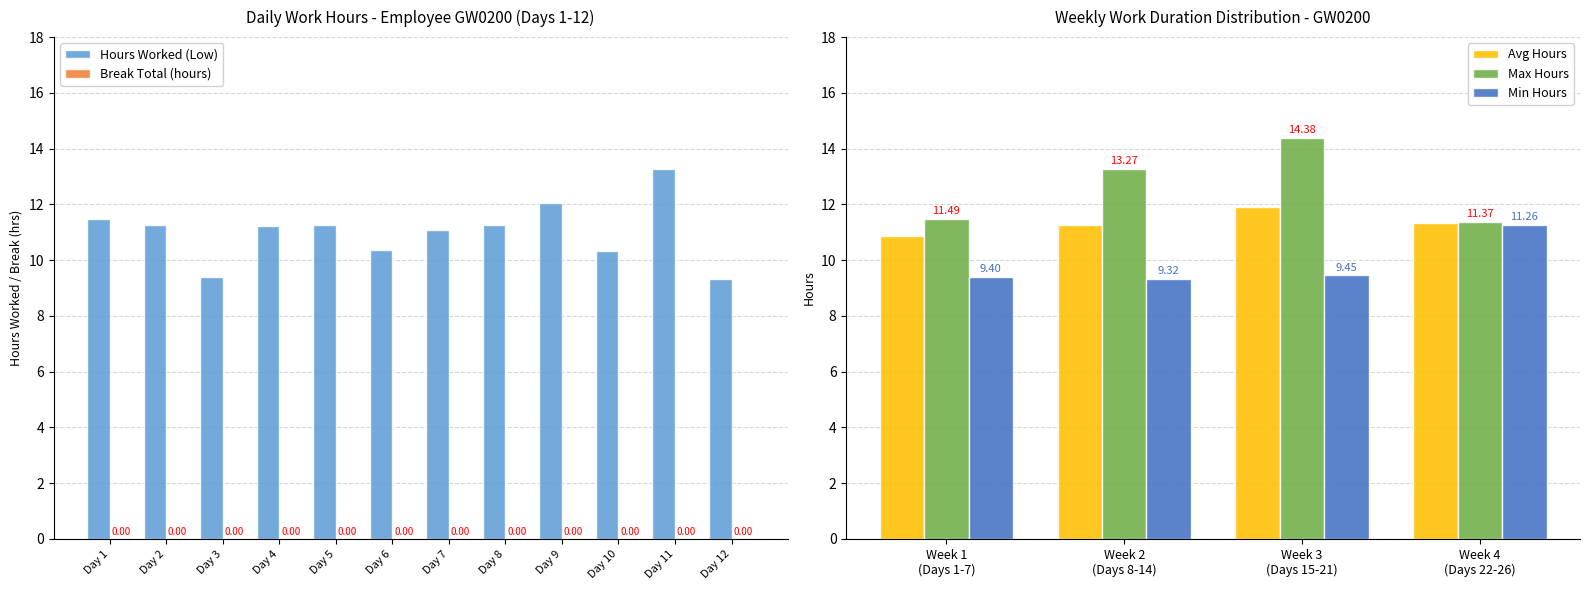

What is the sum of all Avg Hours values?

45.3